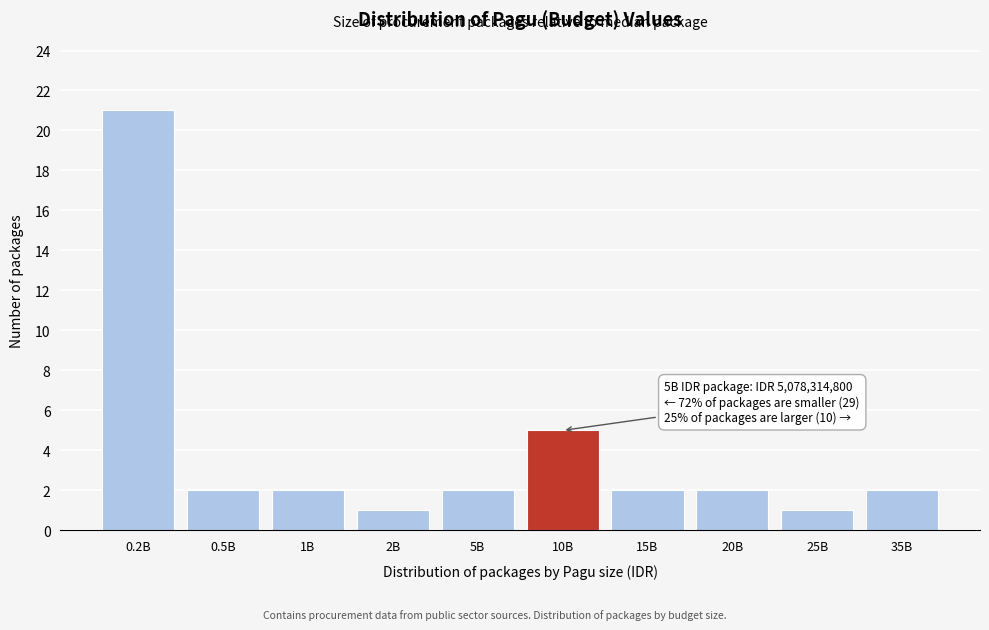

Reading left to right, extract all data points from this chart.

0.2B=21	0.5B=2	1B=2	2B=1	5B=2	10B=5	15B=2	20B=2	25B=1	35B=2